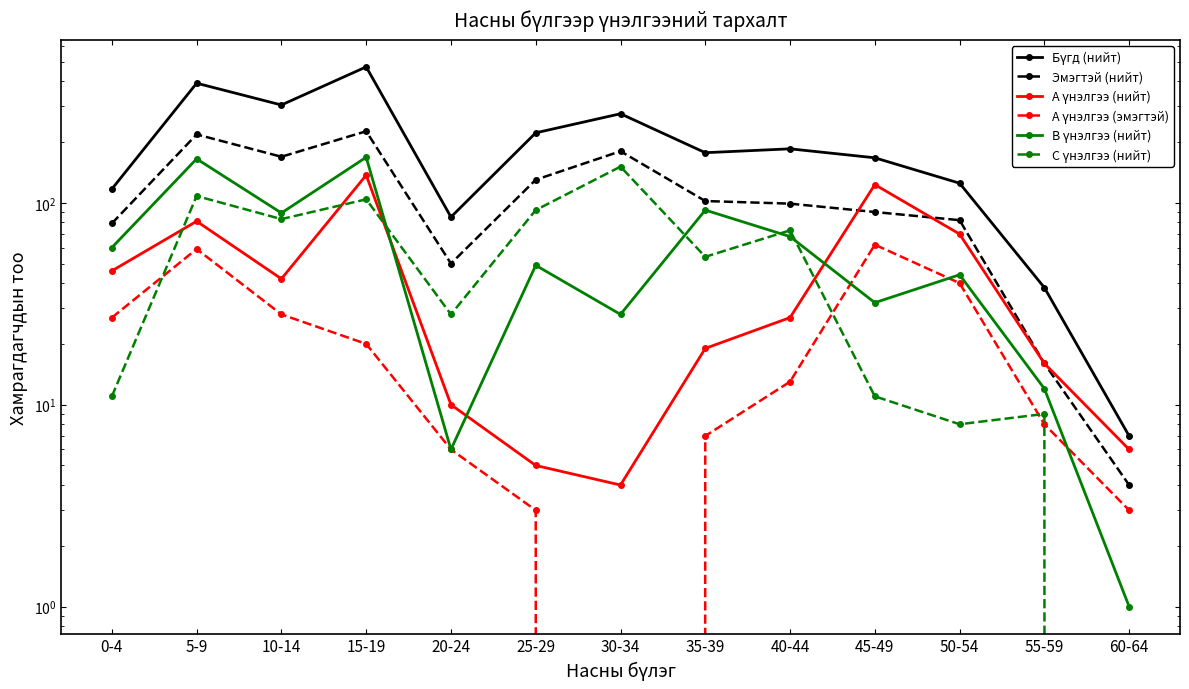

At which category is the sum across all series the highest?

15-19